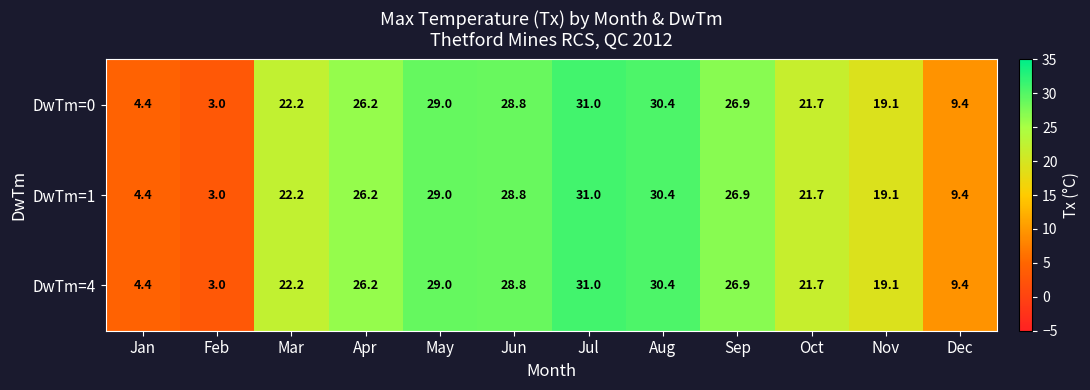

What is the difference between the DwTm=4 values at Jan and Feb?

1.4